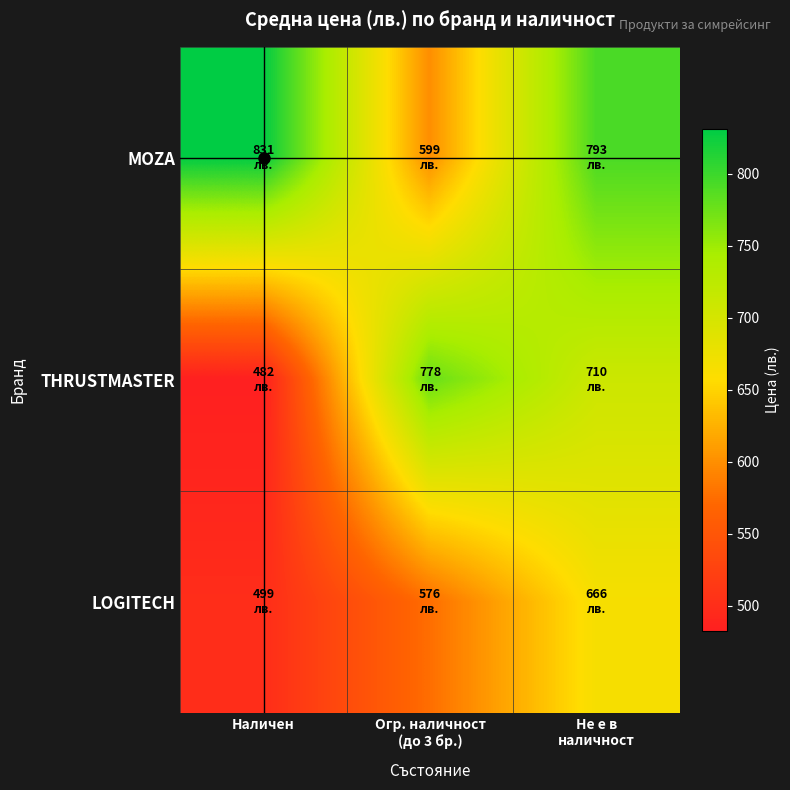

Which series has the largest total across all categories?

MOZA